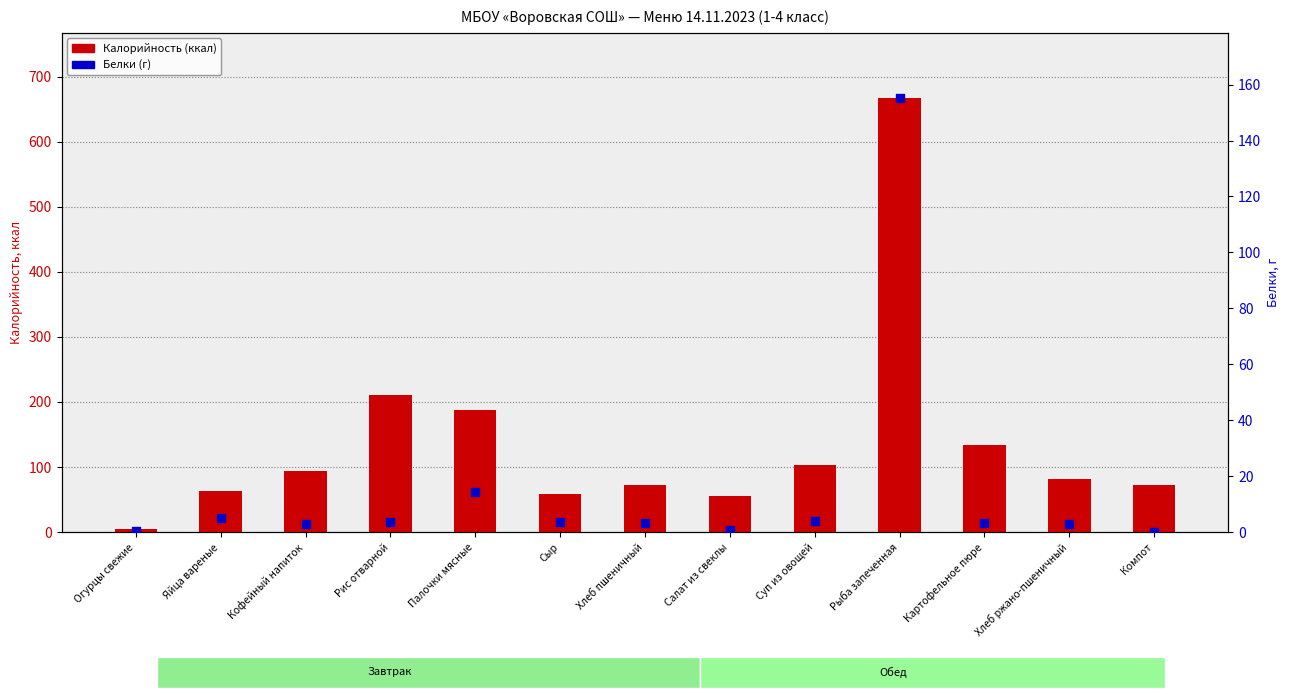

What is the total value across all series at Кофейный напиток?

96.9